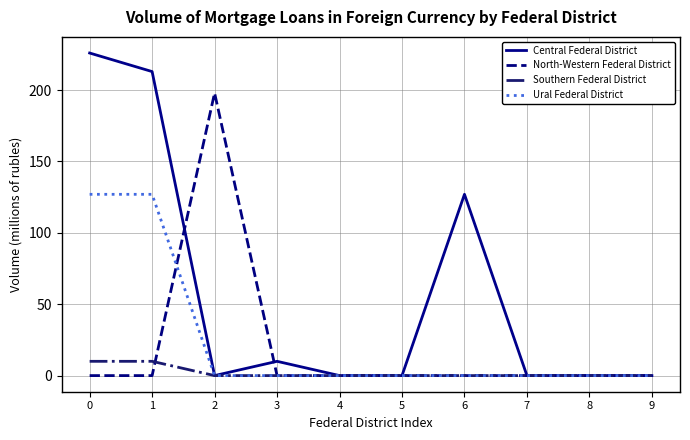

Which series has the largest range (max minus min)?

Central Federal District